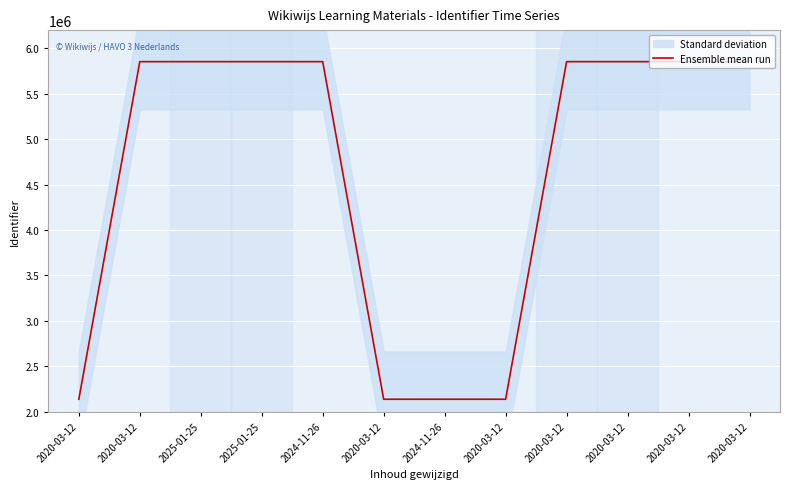

How many data points are less than 5852869?

6